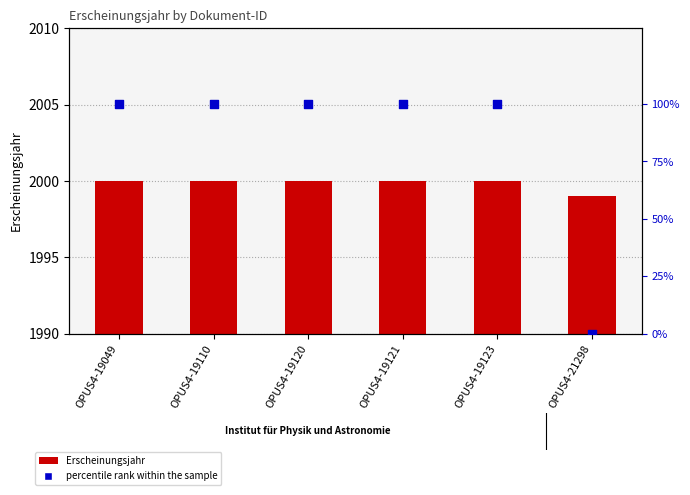

Is the value of percentile rank within the sample at OPUS4-19120 greater than the value of Erscheinungsjahr at OPUS4-19123?

No